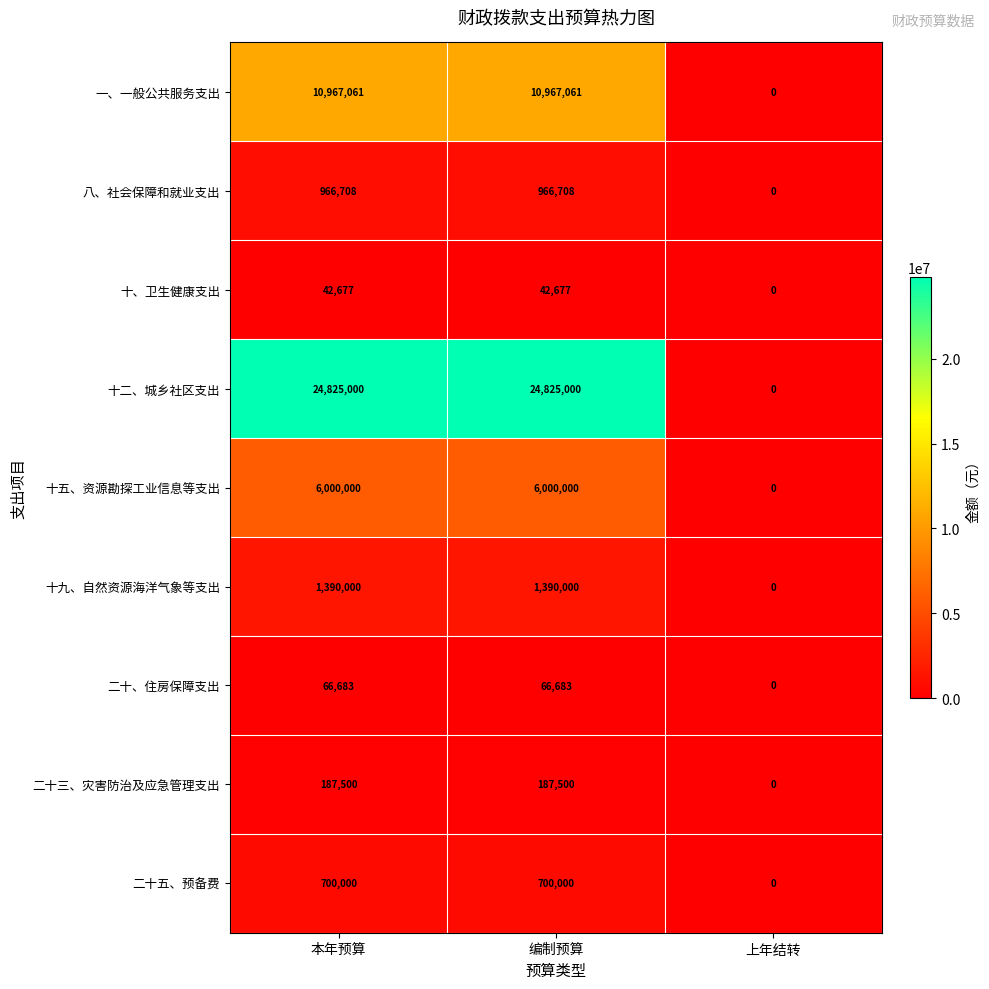

The 八、社会保障和就业支出 series shows 1432981 at 本年预算. True or false?

False